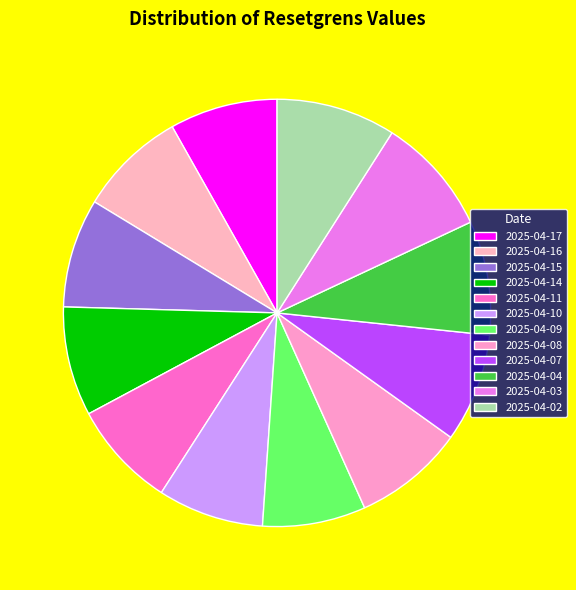

Is it true that 2025-04-08 is 8% of the pie?

True